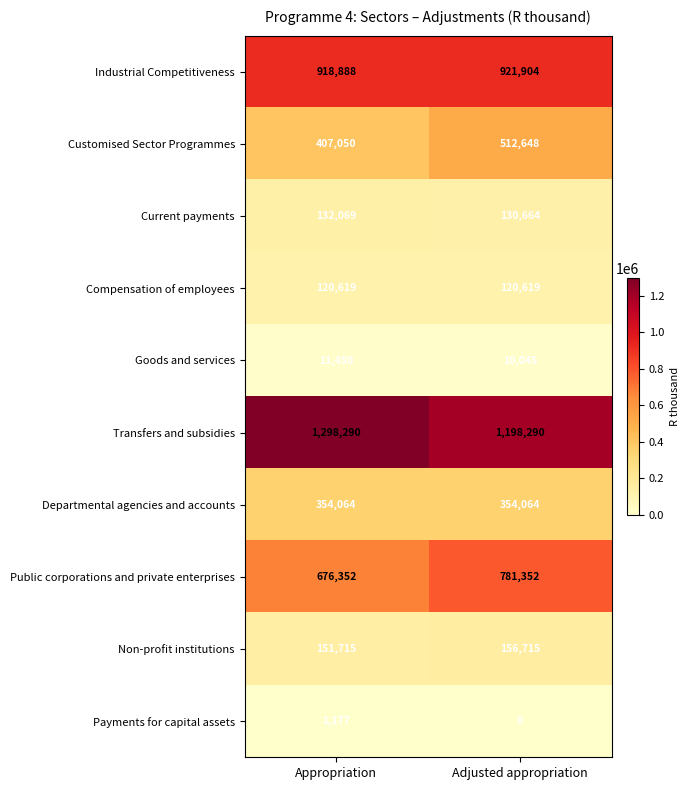

Reading right to left, transcribe all the data shown in this chart.

Industrial Competitiveness: Adjusted appropriation=921904	Appropriation=918888
Customised Sector Programmes: Adjusted appropriation=512648	Appropriation=407050
Current payments: Adjusted appropriation=130664	Appropriation=132069
Compensation of employees: Adjusted appropriation=120619	Appropriation=120619
Goods and services: Adjusted appropriation=10045	Appropriation=11450
Transfers and subsidies: Adjusted appropriation=1198290	Appropriation=1298290
Departmental agencies and accounts: Adjusted appropriation=354064	Appropriation=354064
Public corporations and private enterprises: Adjusted appropriation=781352	Appropriation=676352
Non-profit institutions: Adjusted appropriation=156715	Appropriation=151715
Payments for capital assets: Adjusted appropriation=0	Appropriation=1177